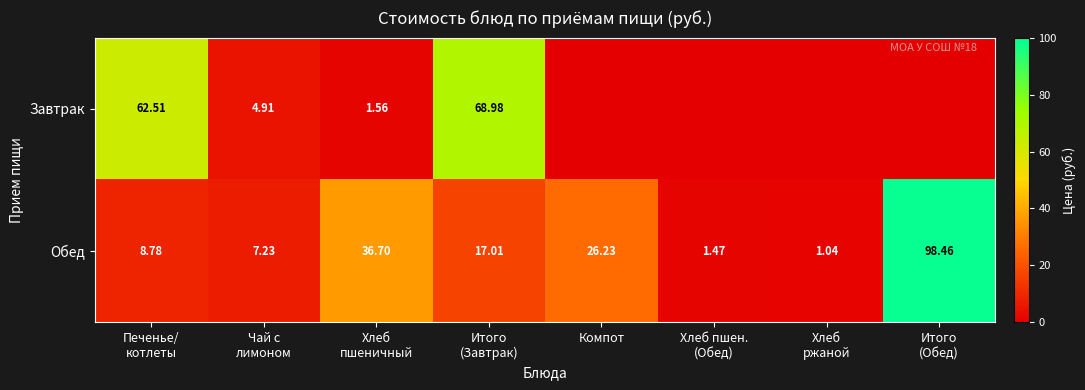

How many values in the Обед series exceed 17?

4